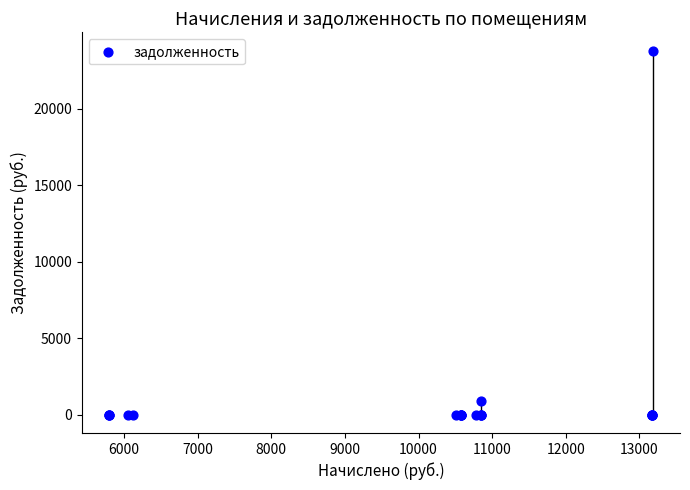

What Y value in the scatter plot is closest to 11904?

903.9